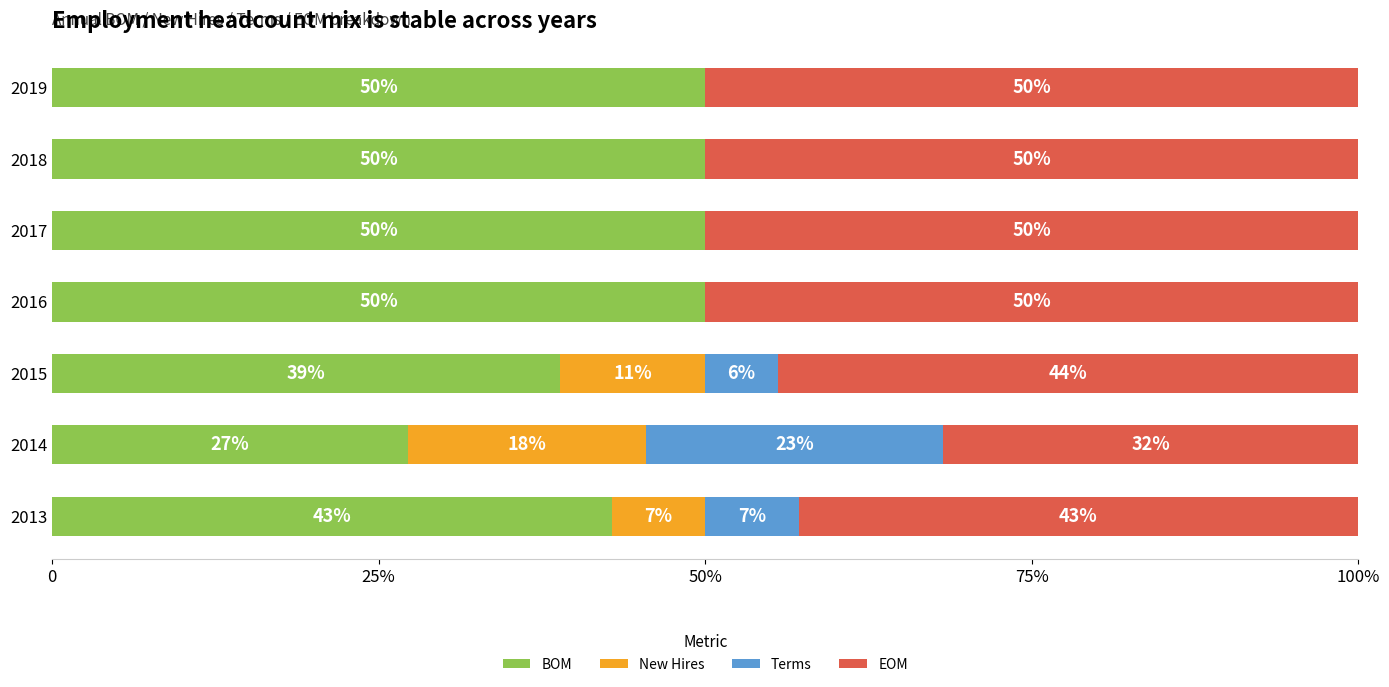

At how many categories does at least one series exceed 0?

7